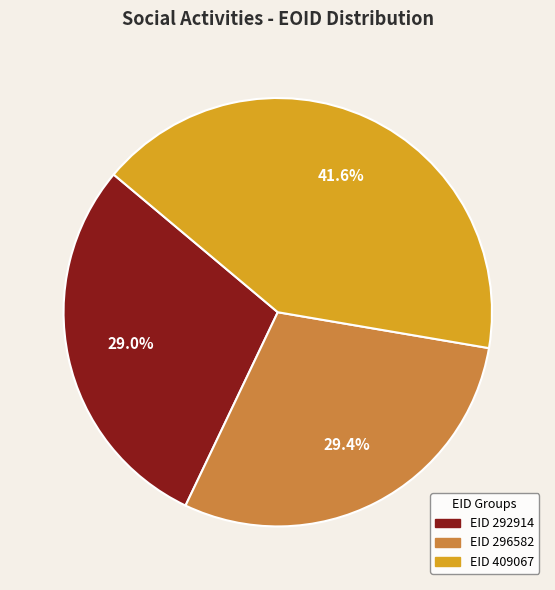

Approximately how many times larger is the value at EID 292914 compared to EID 409067?

0.7